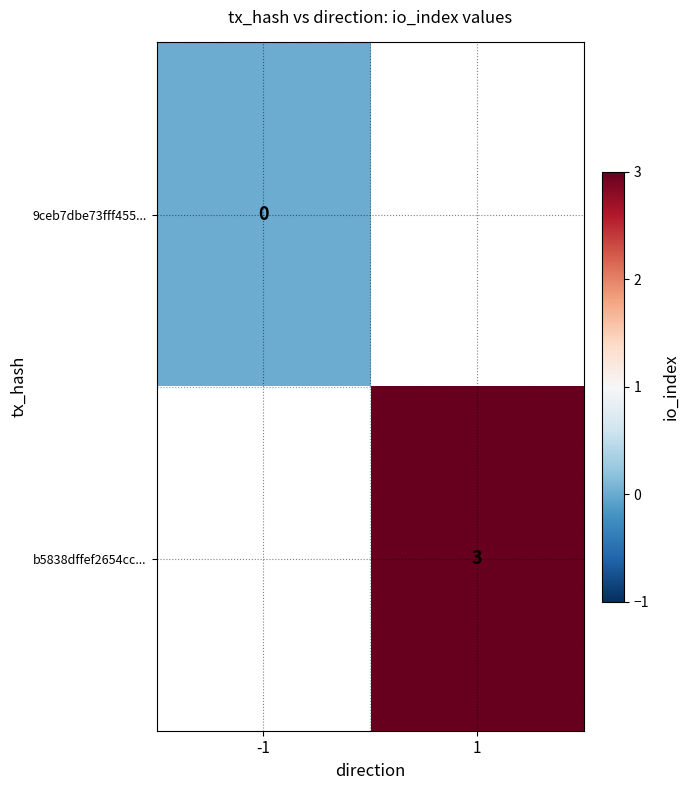

True or false: b5838dffef2654cc... has a value of 2 at 1.

False